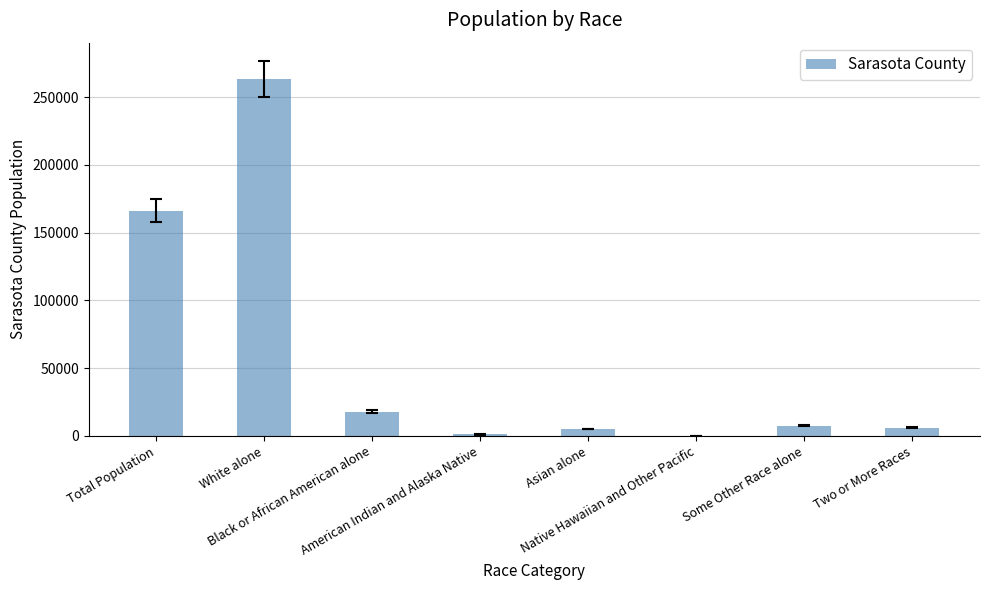

What is the sum of all values?

467079